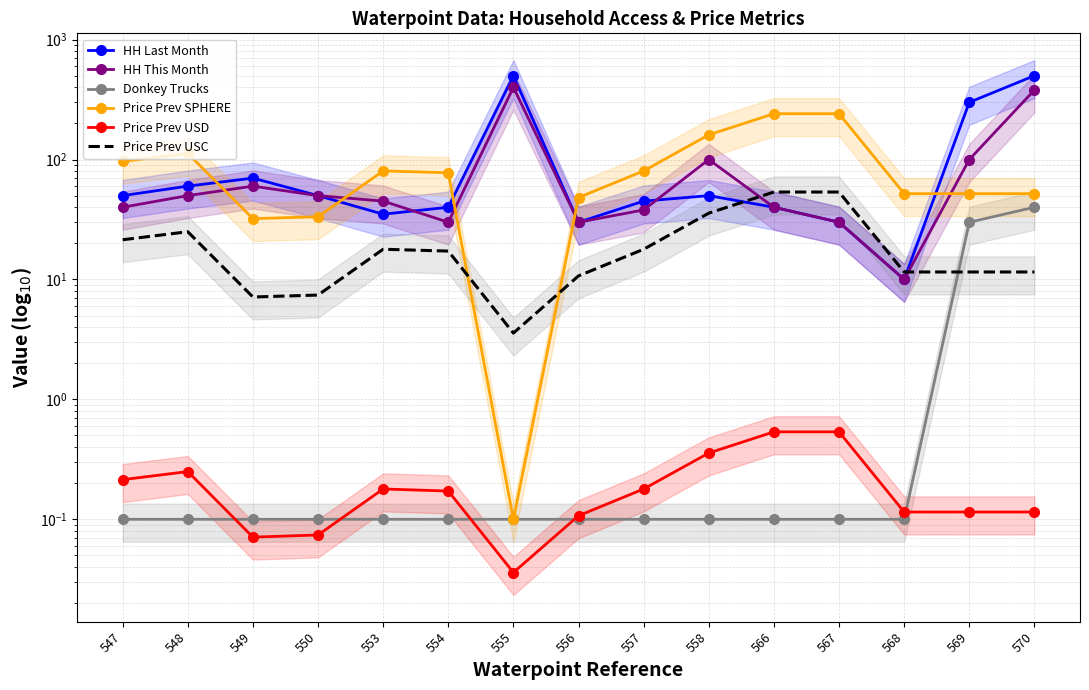

Which series changed the most between 550 and 557?

Price Prev SPHERE